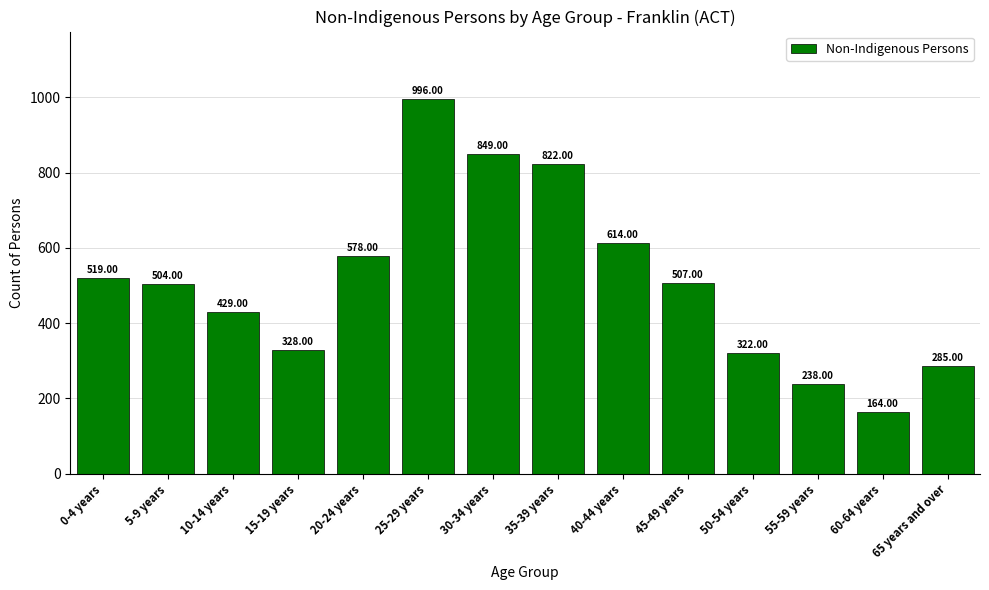

What is the change in value from 0-4 years to 35-39 years?

+303